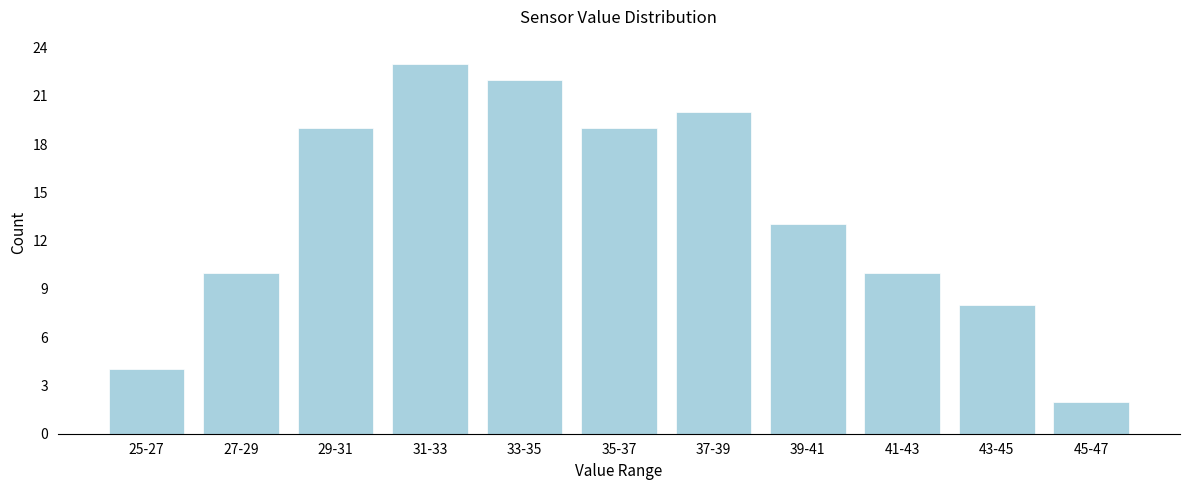

Reading right to left, extract all data points from this chart.

45-47=2	43-45=8	41-43=10	39-41=13	37-39=20	35-37=19	33-35=22	31-33=23	29-31=19	27-29=10	25-27=4